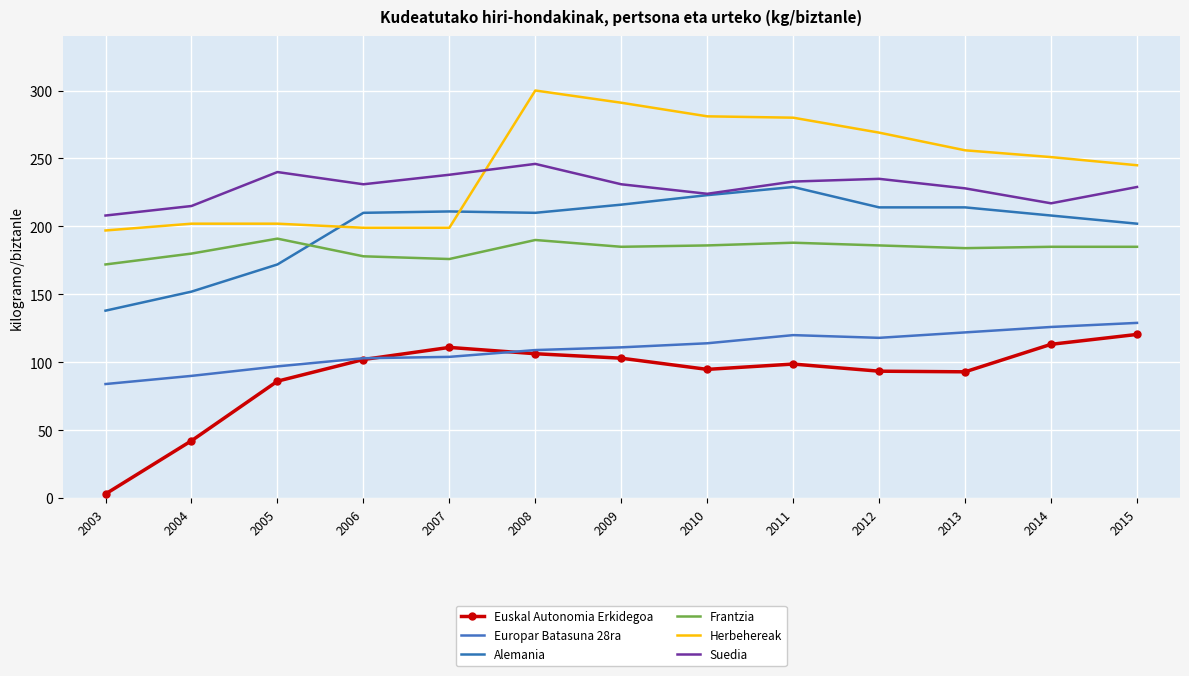

What is the minimum value shown in the chart?

3.1